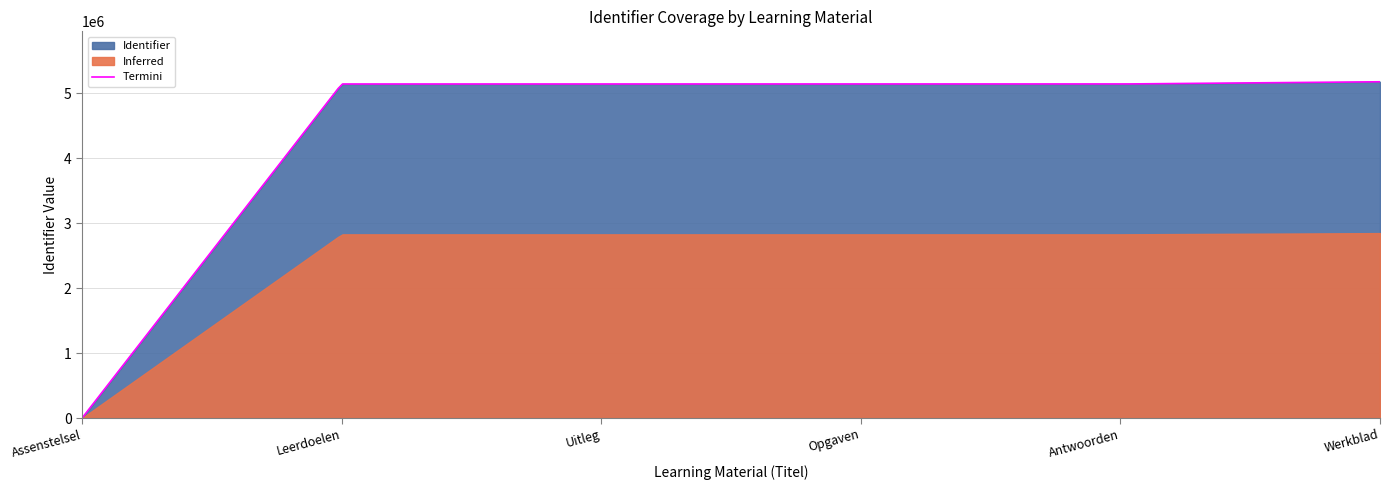

What is the difference between the values at Opgaven and Leerdoelen?

54